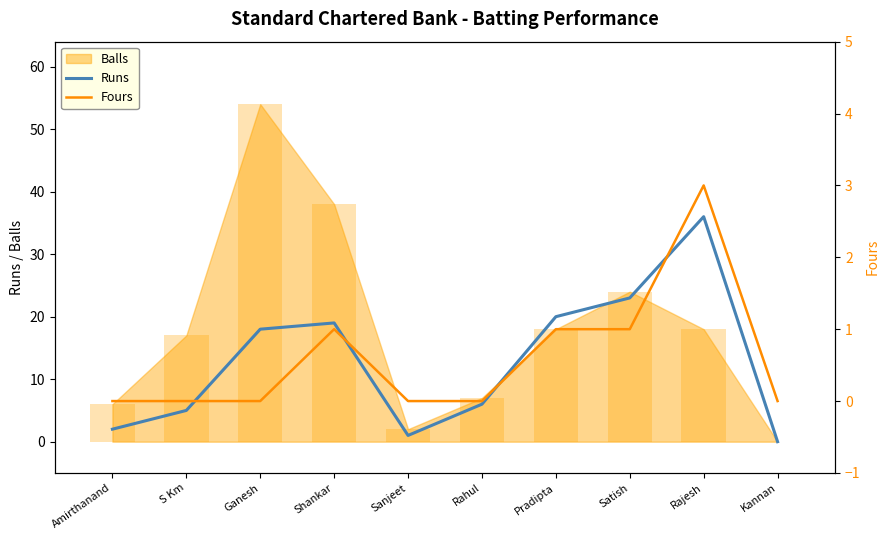

Which category has the highest value across all series?

Rajesh